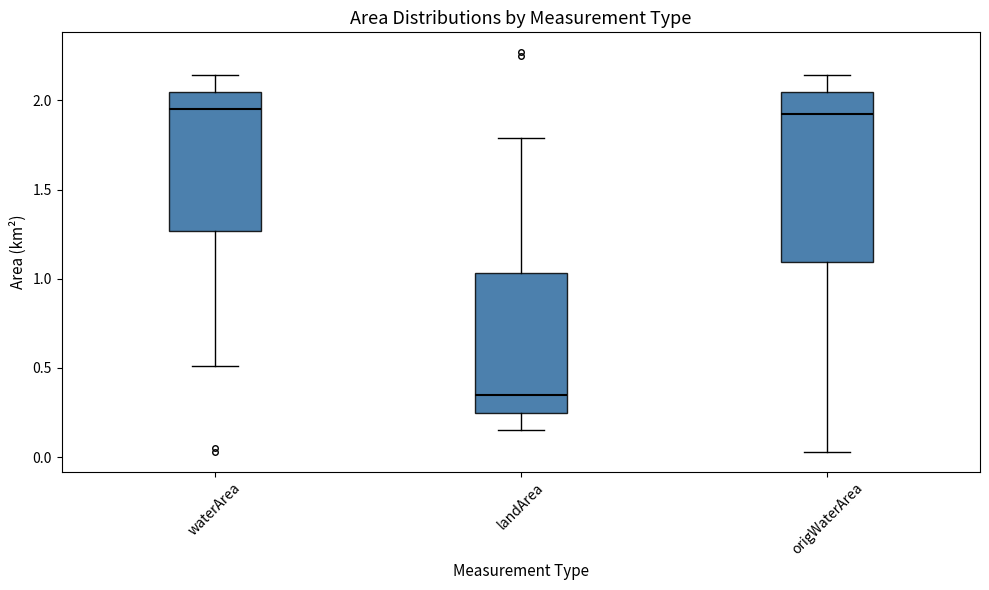

Where does the upper whisker of the box for origWaterArea end on the y-axis? The values are not printed on the chart, so give them approximately, as read against the axis.

2.15